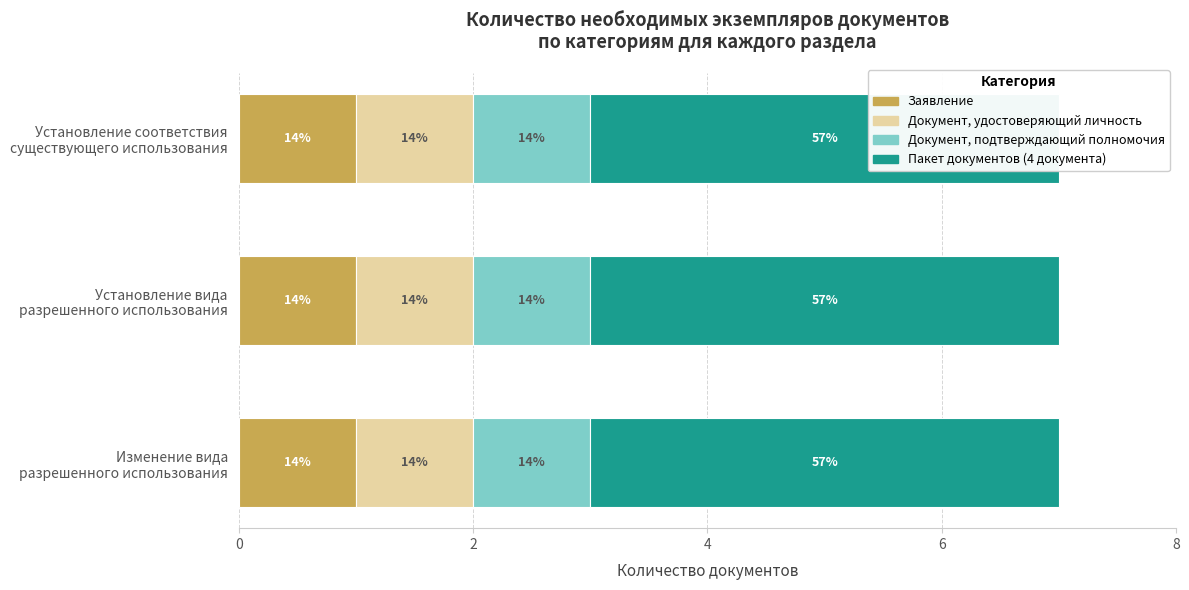

The Пакет документов (4 документа) series shows 4 at Изменение вида
разрешенного использования. True or false?

True